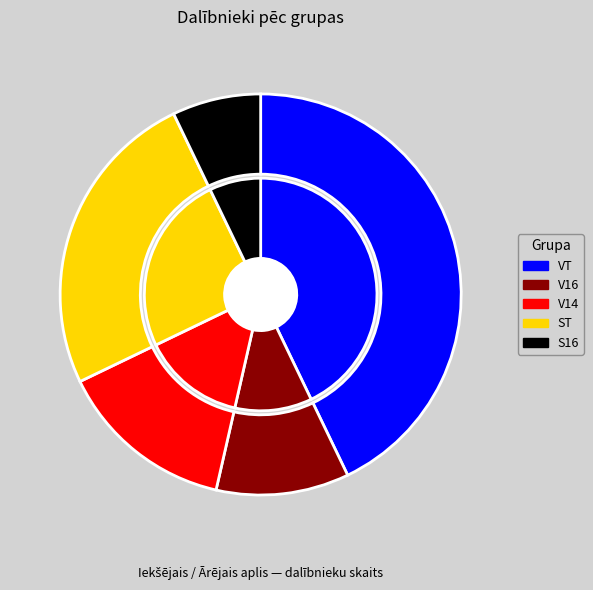

To the nearest percent, what is the difference between the largest and smallest slice percentages?

36%